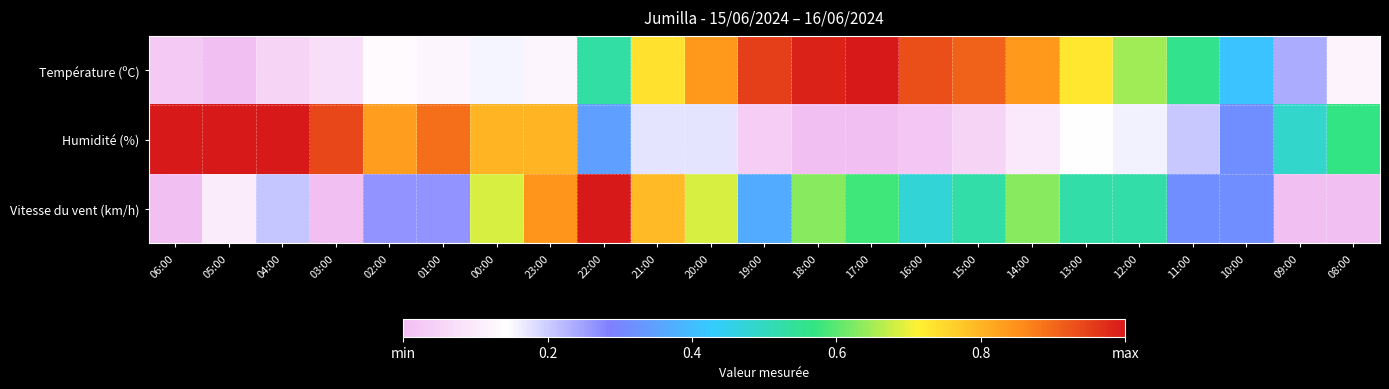

Which series changed the most between 04:00 and 03:00?

Vitesse du vent (km/h)